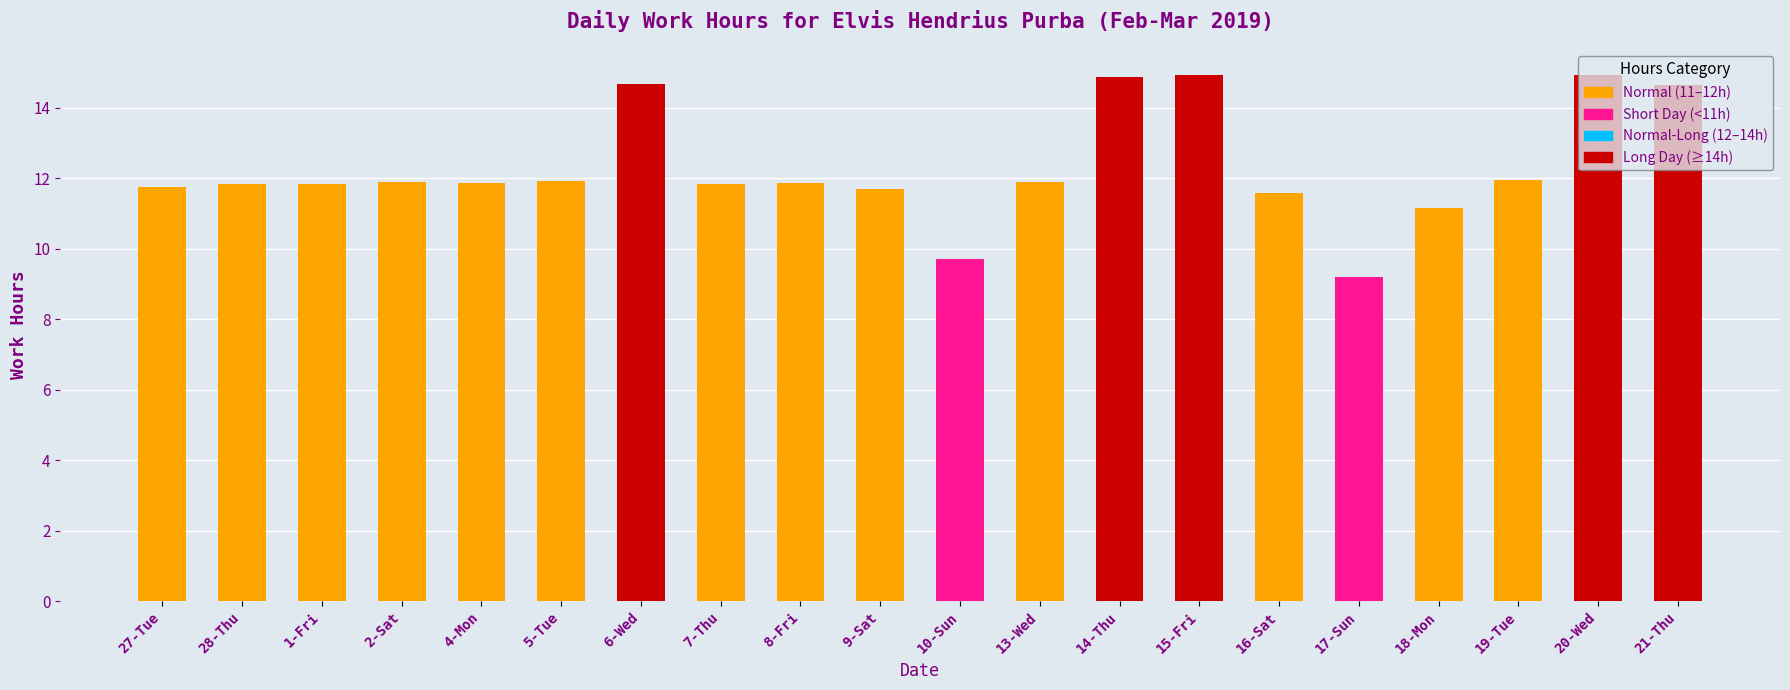

What position from the left is 2-Sat?

4